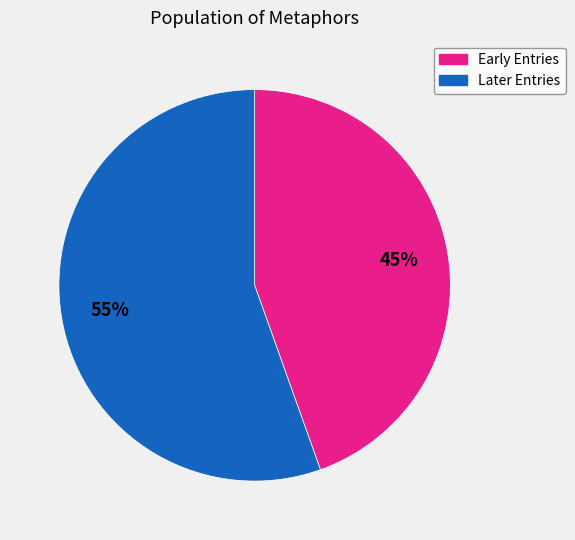

To the nearest percent, what is the average slice percentage?

50%